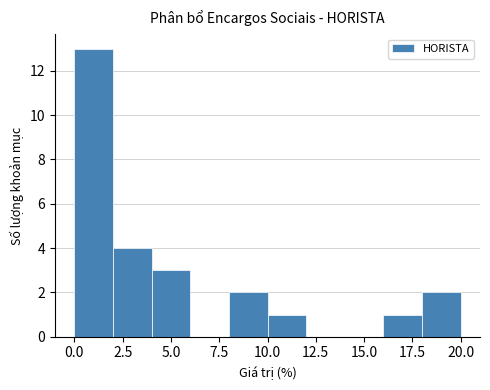

Reading left to right, transcribe this chart: for each bar, give the range it covers on the x-axis and its height. The values are not printed on the chart, so give them approximately, as read against the axis.

0 to 2: 13
2 to 4: 4
4 to 6: 3
6 to 8: 0
8 to 10: 2
10 to 12: 1
12 to 14: 0
14 to 16: 0
16 to 18: 1
18 to 20: 2